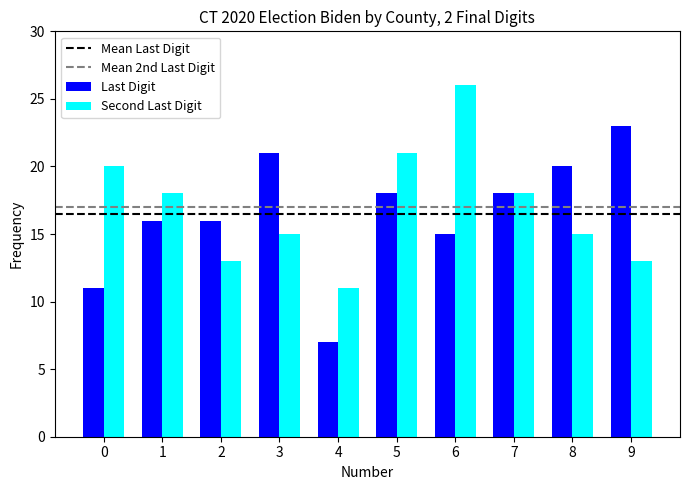

What is the total value across all series at 2?

29